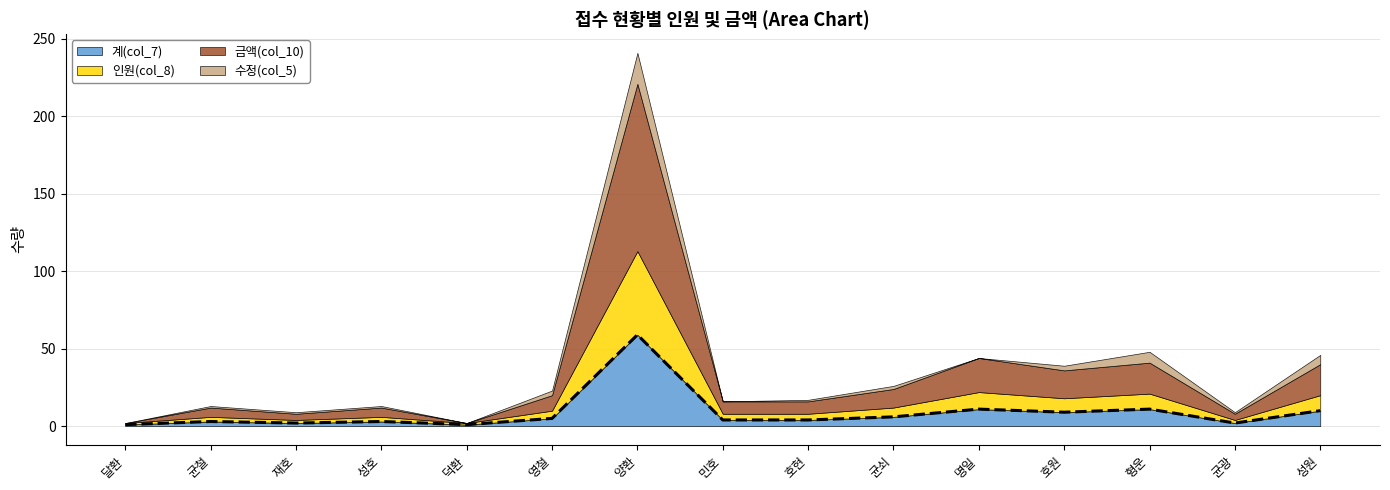

Reading right to left, what are all the values shown in this chart?

계(col_7): 성원=10	균광=2	형운=11	호원=9	명일=11	균쇠=6	호현=4	민호=4	양환=59	영철=5	덕환=1	성호=3	재호=2	균철=3	달환=1
인원(col_8): 성원=10	균광=2	형운=10	호원=9	명일=11	균쇠=6	호현=4	민호=4	양환=54	영철=5	덕환=1	성호=3	재호=2	균철=3	달환=1
금액(col_10): 성원=20	균광=4	형운=20	호원=18	명일=22	균쇠=12	호현=8	민호=8	양환=108	영철=10	덕환=0	성호=6	재호=4	균철=6	달환=0
수정(col_5): 성원=6	균광=1	형운=7	호원=3	명일=0	균쇠=2	호현=1	민호=0	양환=20	영철=3	덕환=0	성호=1	재호=1	균철=1	달환=0